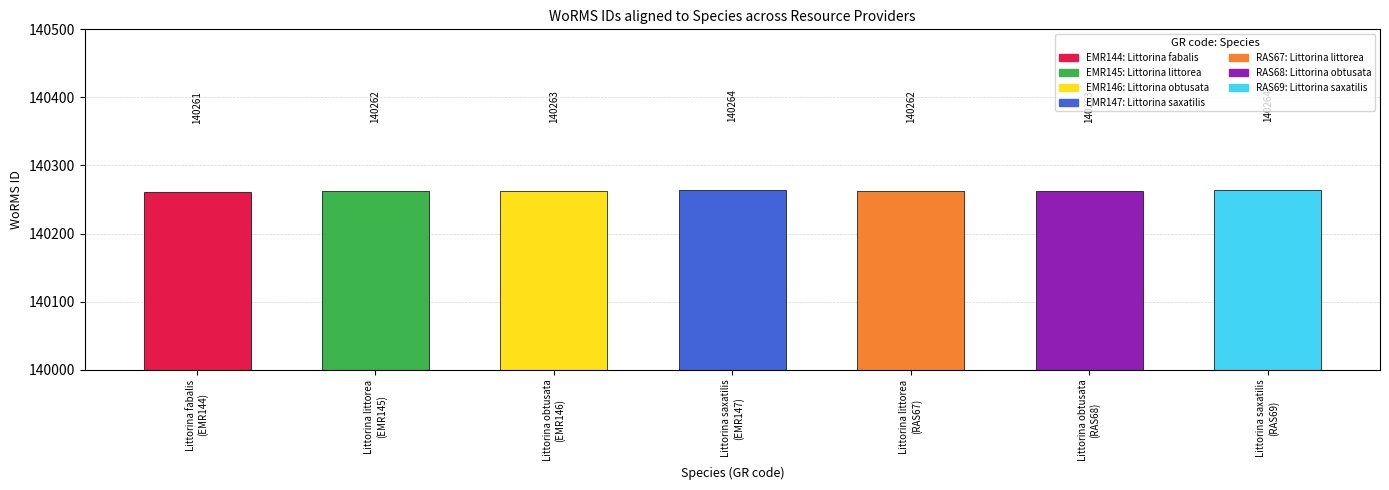

How many values are between 140262 and 140264?

6